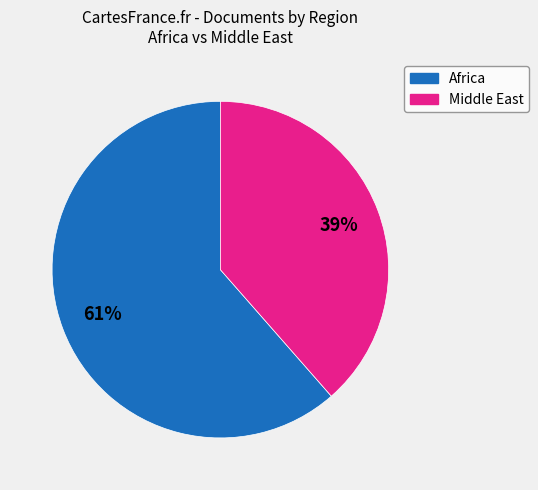

Is the sum of Middle East and Africa greater than half?

Yes